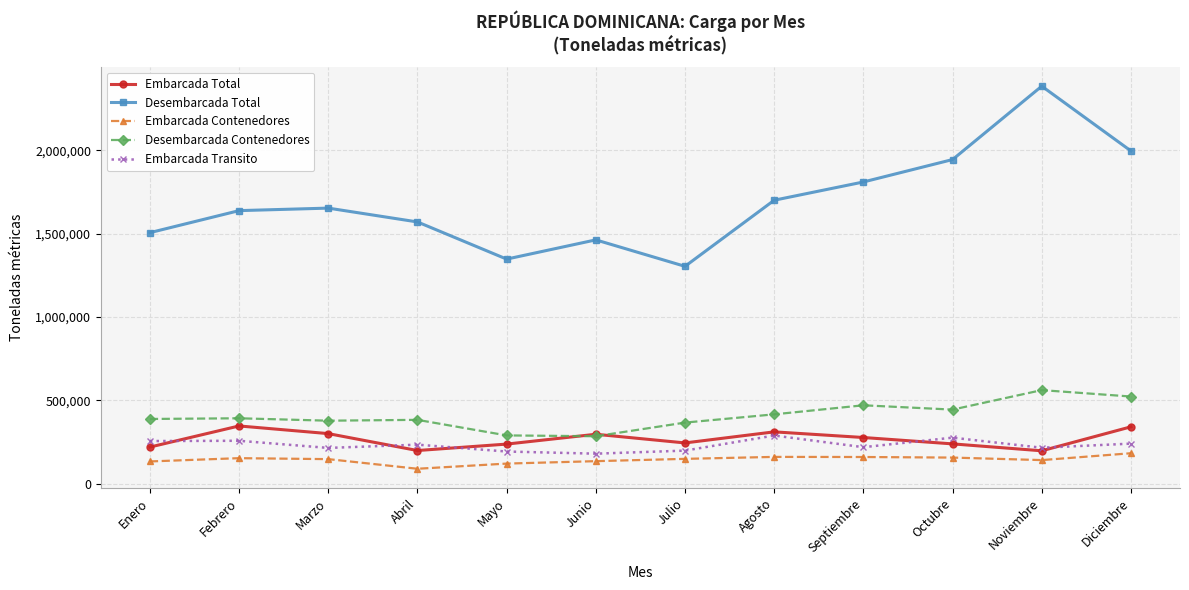

How many lines are shown in the chart?

5